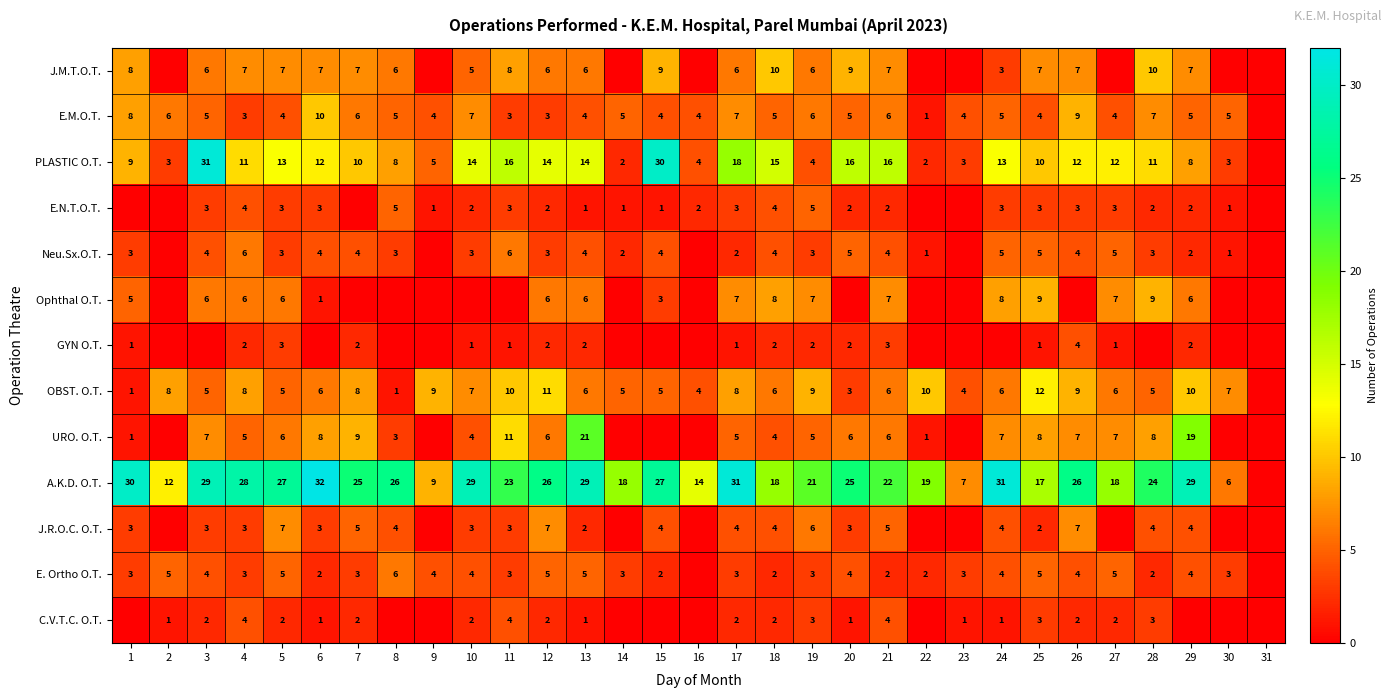

What is the difference between the highest and lowest values at 19?

19